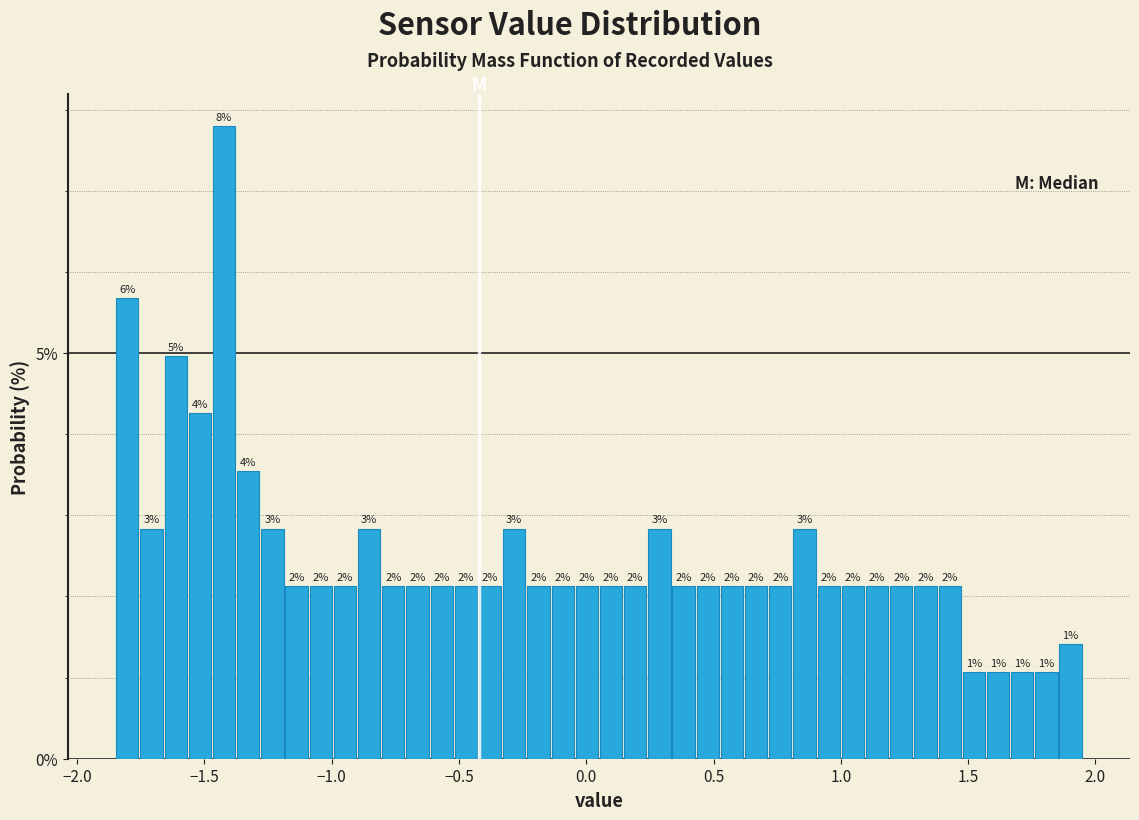

Around what value on the x-axis is the tallest bar? Give the approximate position of its centre, as read against the axis.

-1.40